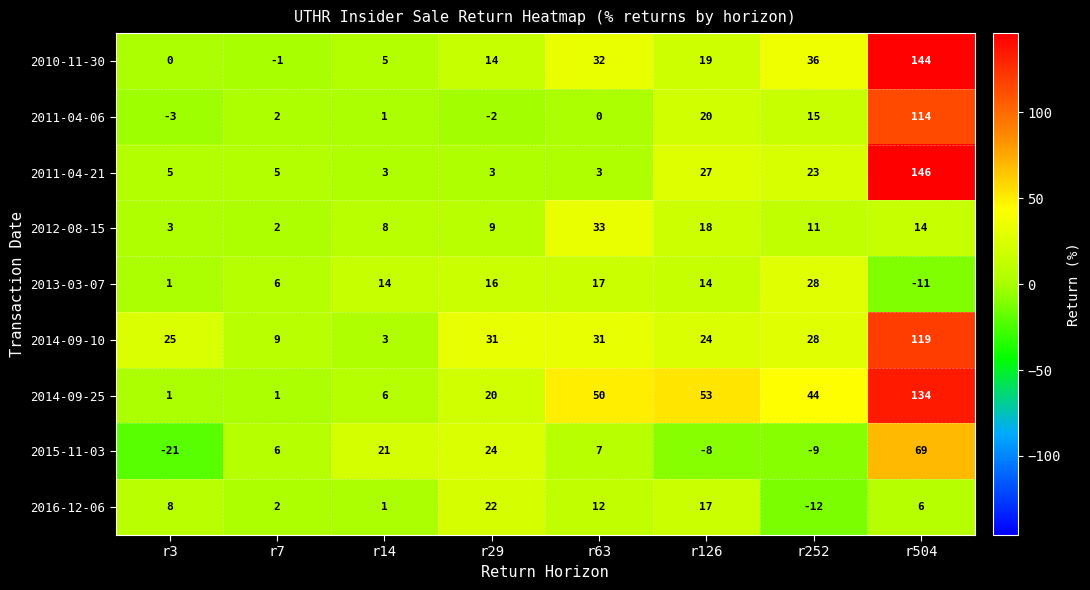

What is the highest value of the 2015-11-03 series?

69